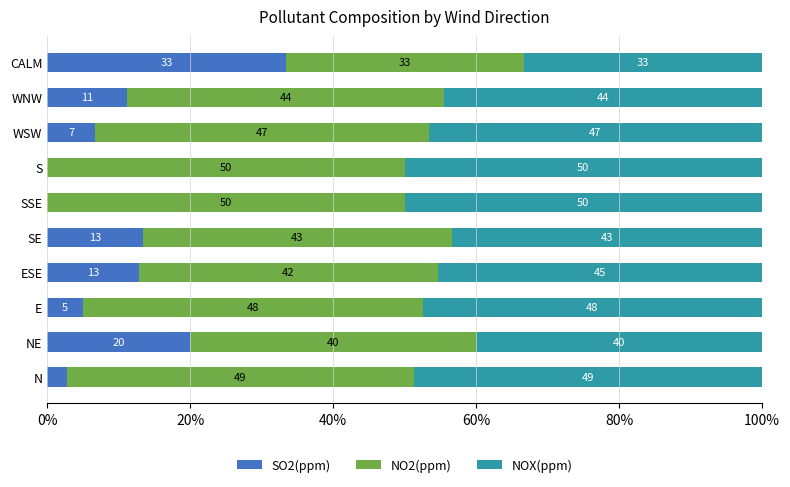

What are all the series names shown in the legend?

SO2(ppm), NO2(ppm), NOX(ppm)